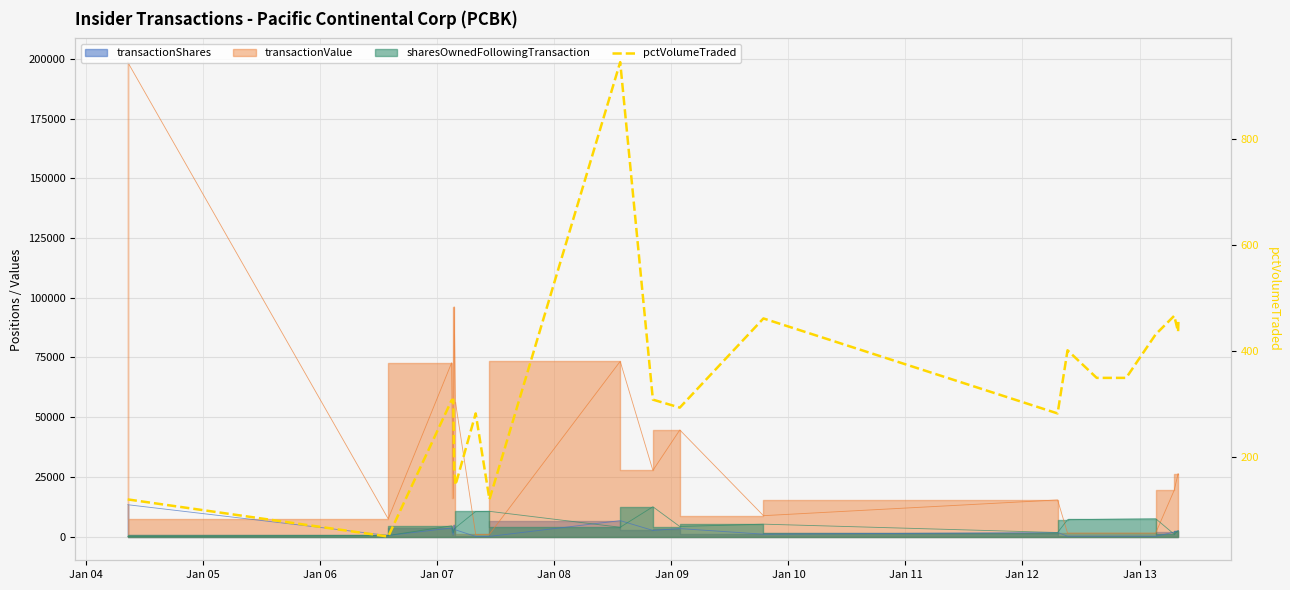

How many points are lower than both their immediate neighbors (excluding endpoints)?

6